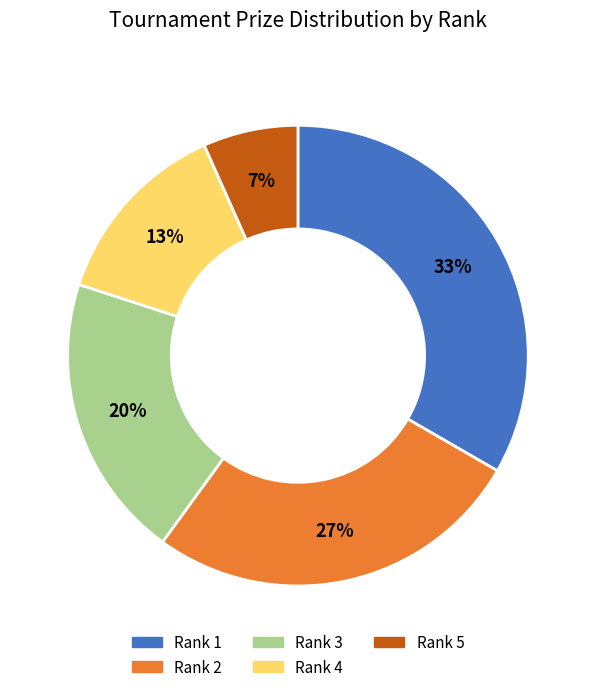

Is Rank 4 the majority of the pie?

No